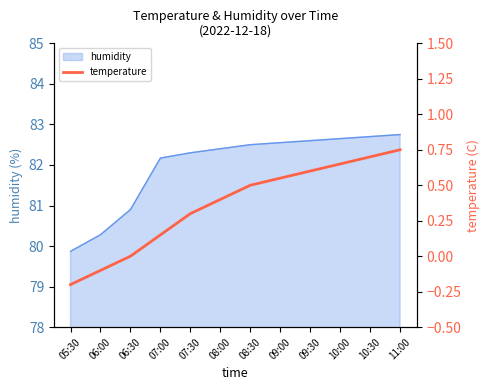

List the labels in order of value, smallest first.

05:30, 06:00, 06:30, 07:00, 07:30, 08:00, 08:30, 09:00, 09:30, 10:00, 10:30, 11:00